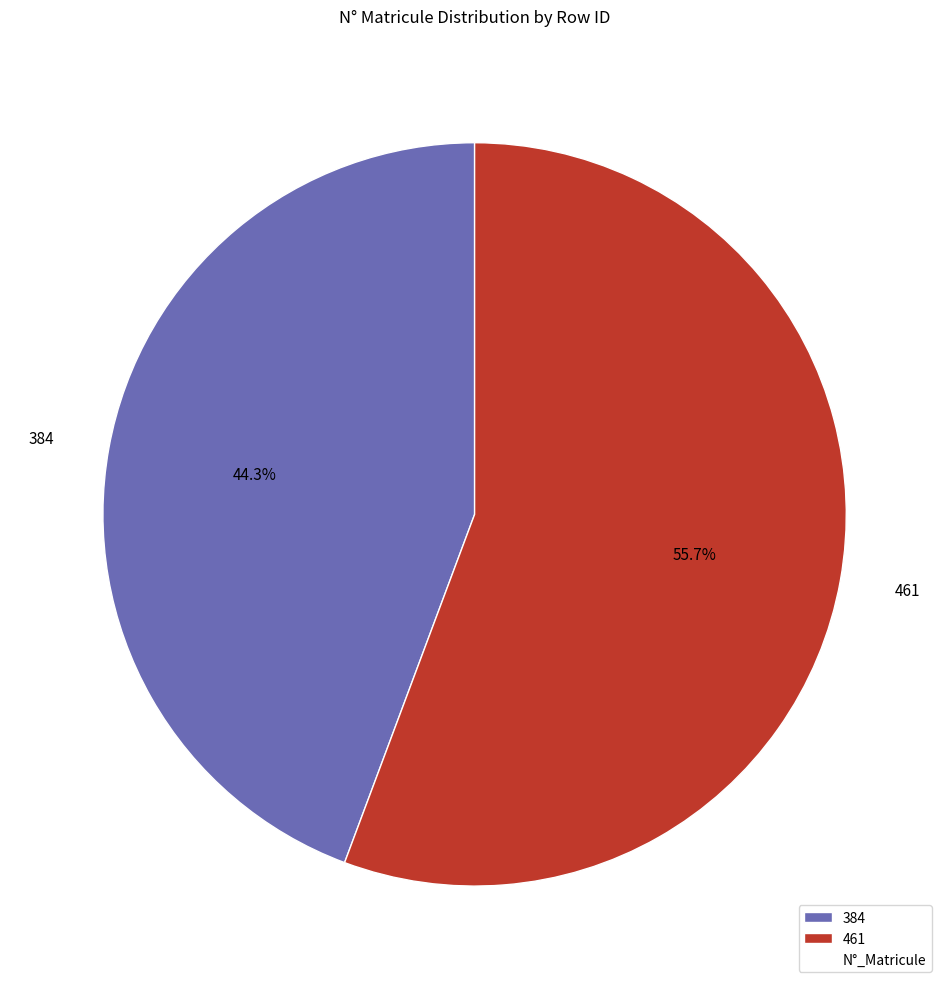

How many segments does this pie chart have?

2